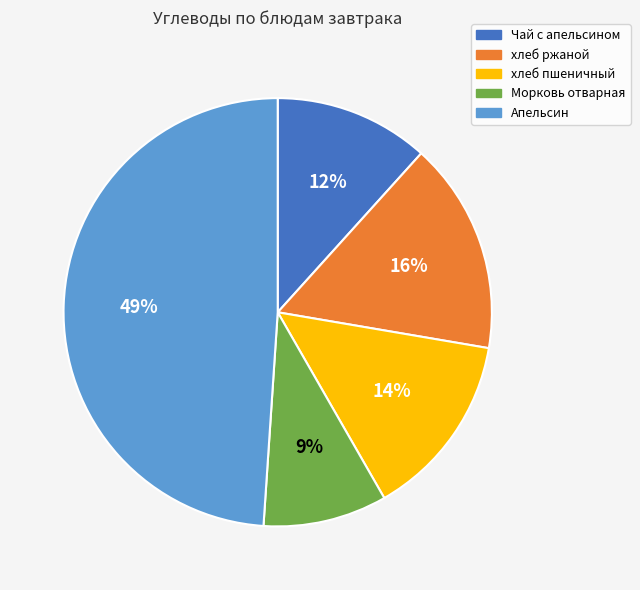

Combined, do Чай с апельсином and хлеб ржаной account for over 50%?

No